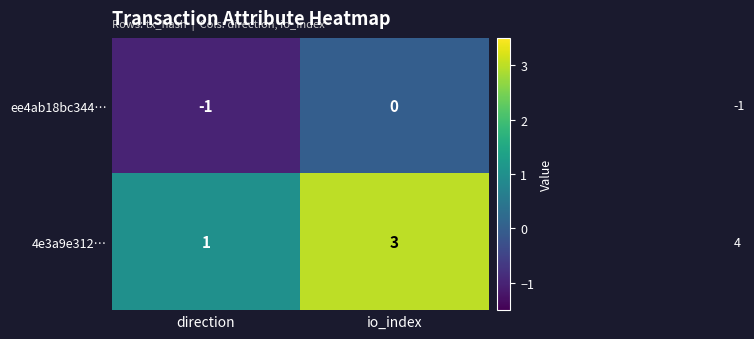

What is the sum of all 4e3a9e312… values?

4